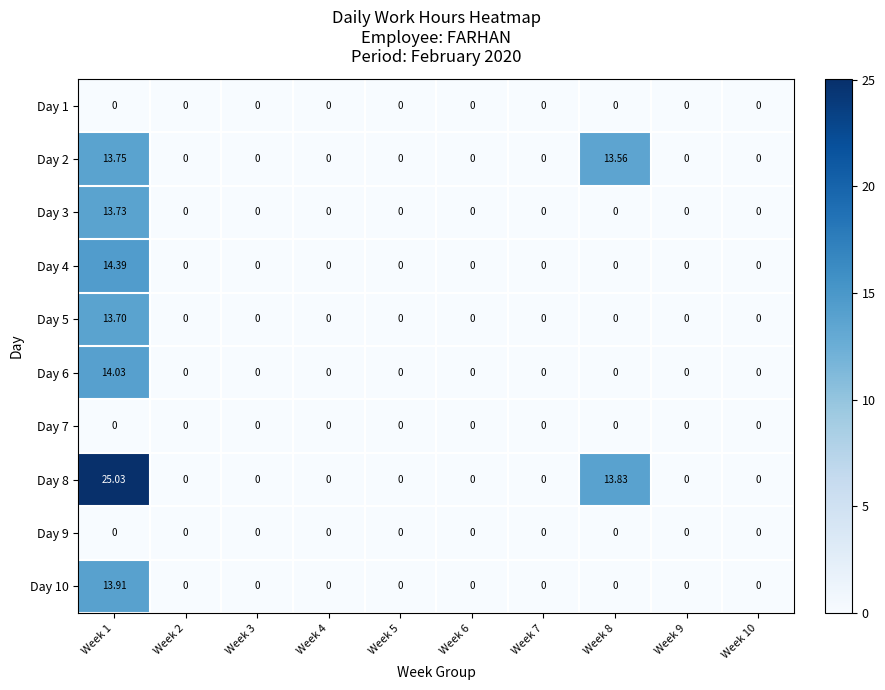

At how many categories does at least one series exceed 24?

1